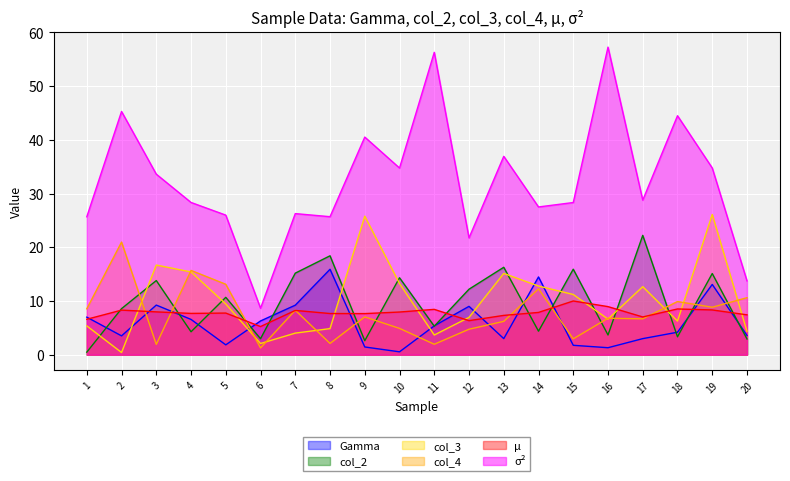

Is the value of Gamma at 19 greater than the value of col_3 at 5?

Yes